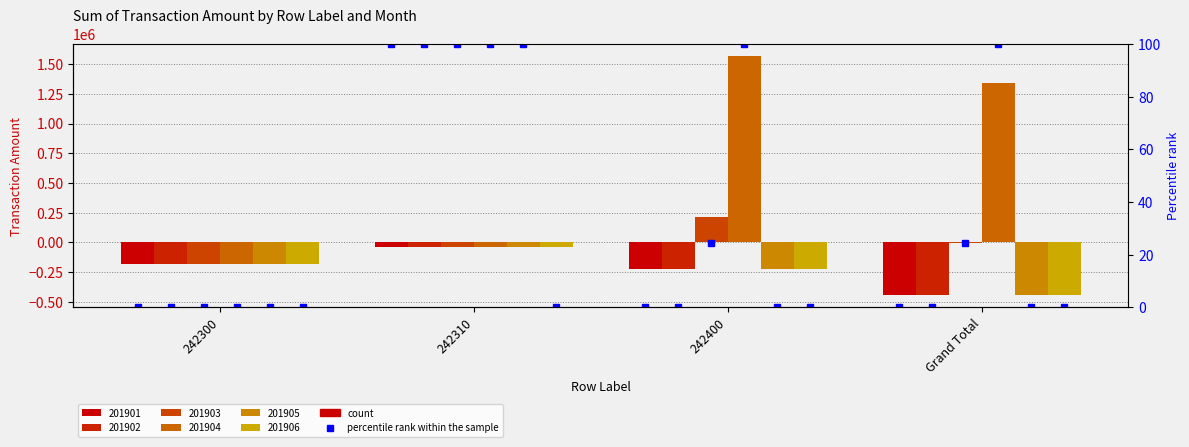

Reading left to right, list all the values displayed in this chart.

201901: 242300=-183333.3	242310=-39512.8	242400=-221516.3	Grand Total=-444362.5
201902: 242300=-183333.3	242310=-39512.8	242400=-221516.3	Grand Total=-444362.5
201903: 242300=-183333.3	242310=-39512.8	242400=215199.1	Grand Total=-7647.1
201904: 242300=-183333.3	242310=-39512.8	242400=1567178.0	Grand Total=1344331.9
201905: 242300=-183333.3	242310=-39512.8	242400=-220514.7	Grand Total=-443360.9
201906: 242300=-183333.3	242310=-41434.7	242400=-220514.7	Grand Total=-445282.8